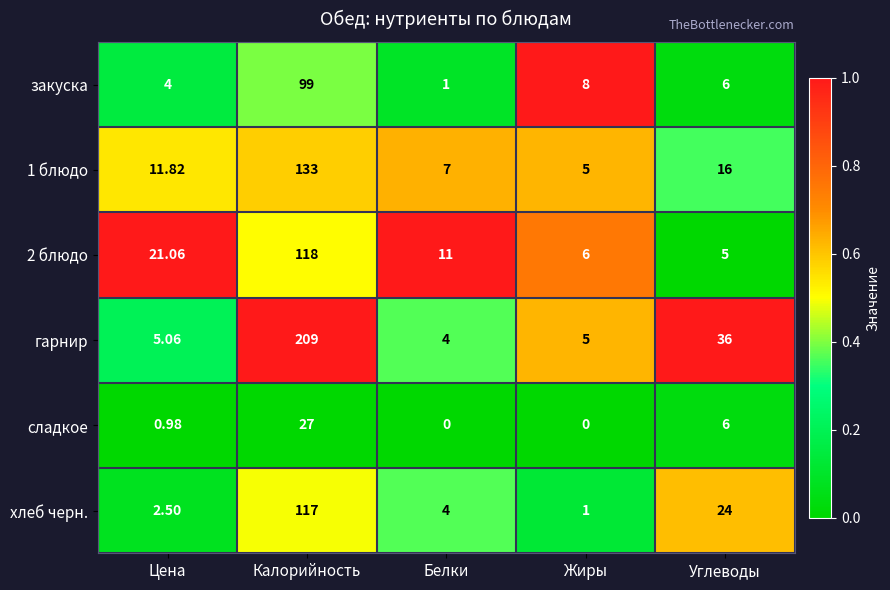

Between Цена and Белки, which series saw the biggest shift?

2 блюдо